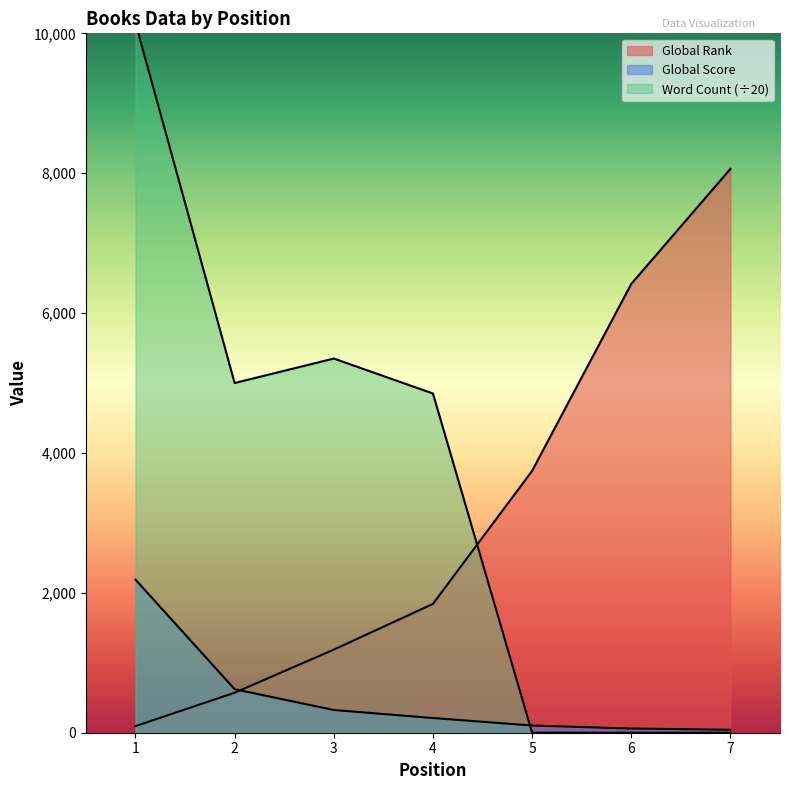

At which label is Global Rank closest to 4078?

5